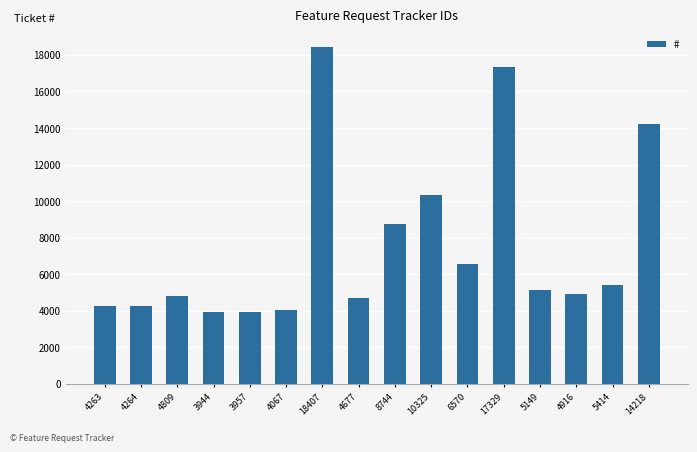

What is the difference between the maximum and minimum values?

14463